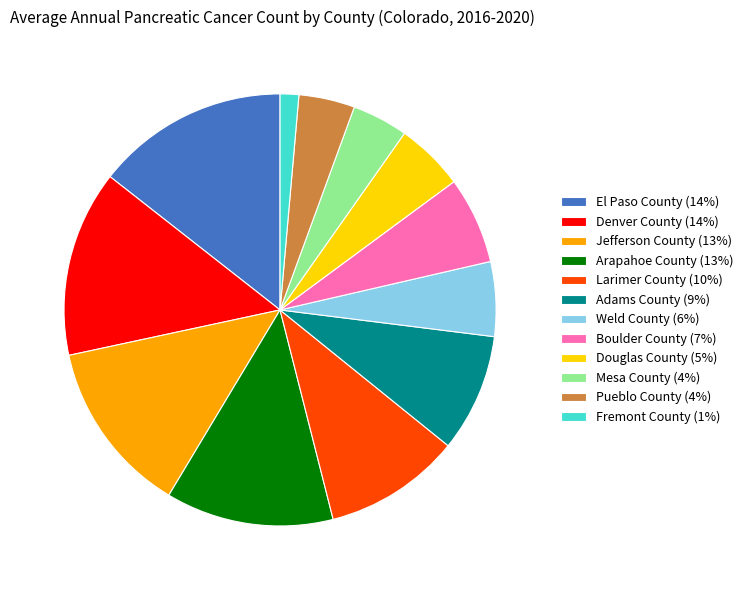

True or false: Arapahoe County (13%) accounts for 13% of the total.

True